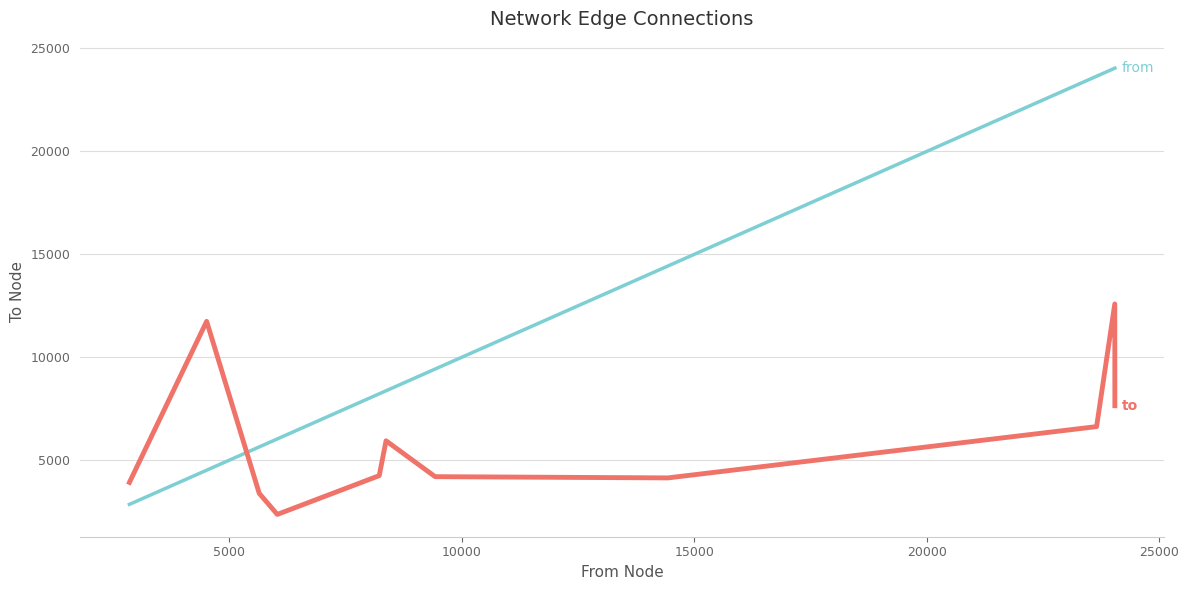

What is the smallest value displayed?

2371.0